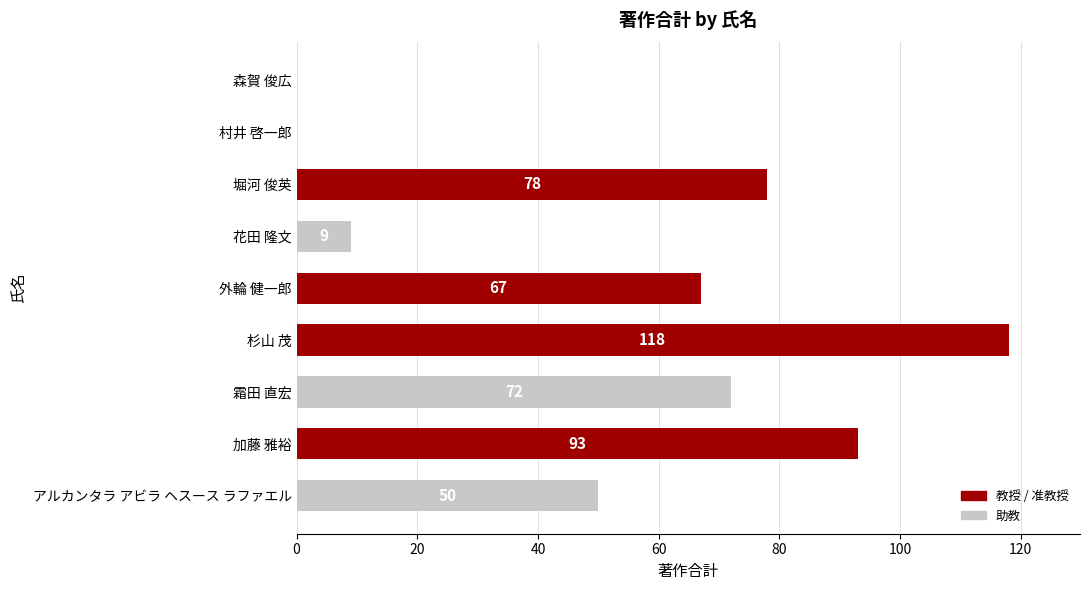

The value at 霜田 直宏 is 72. True or false?

True